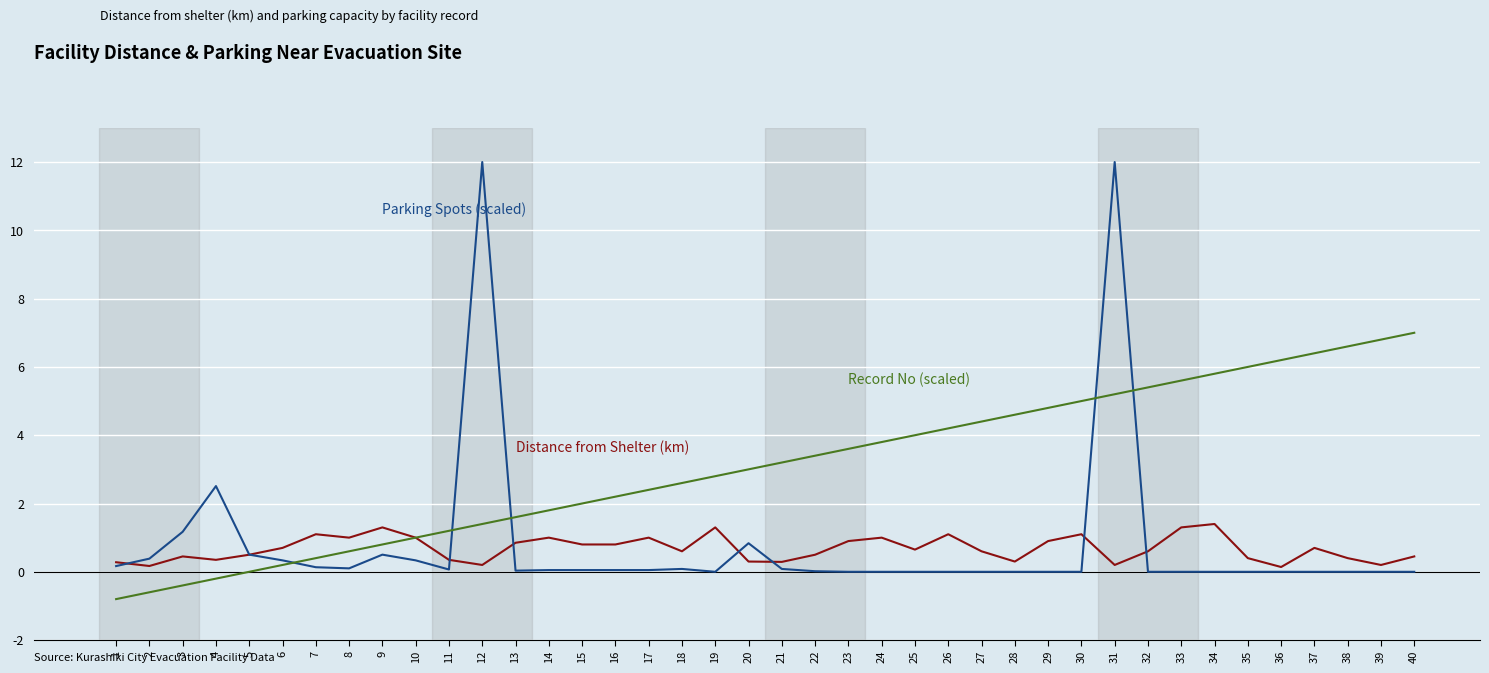

What is the greatest value displayed?

12.0